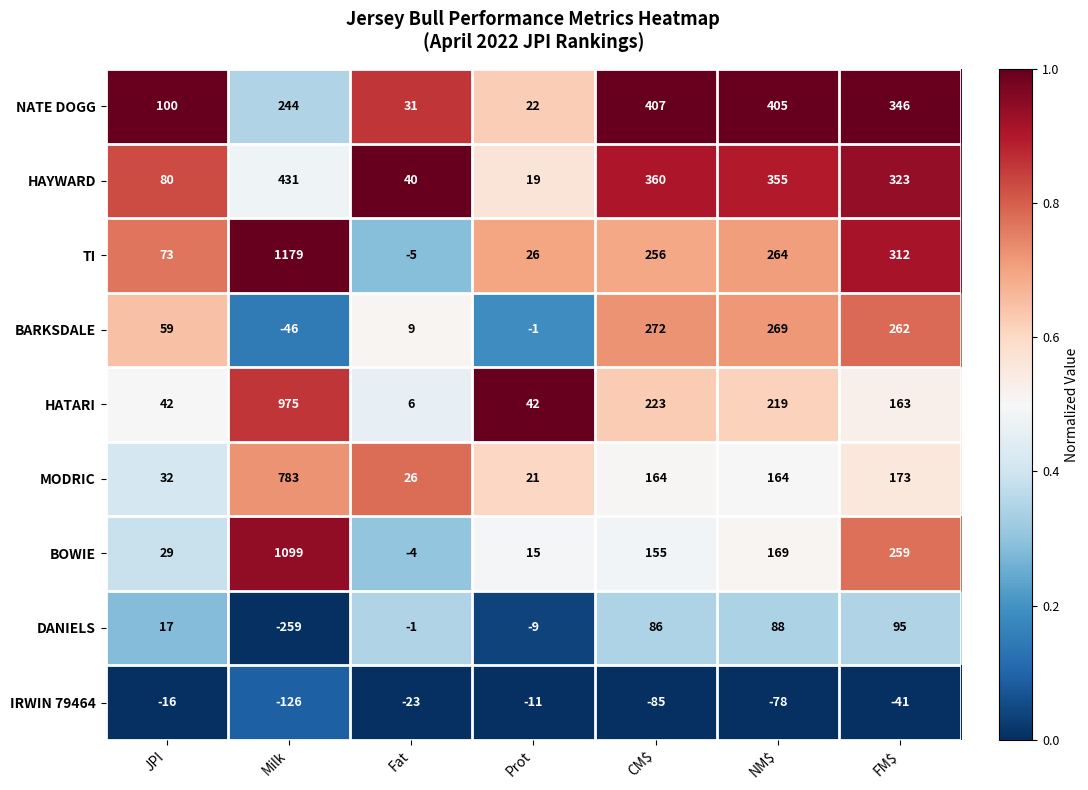

What is the sum of the NATE DOGG values at NM$ and JPI?

505